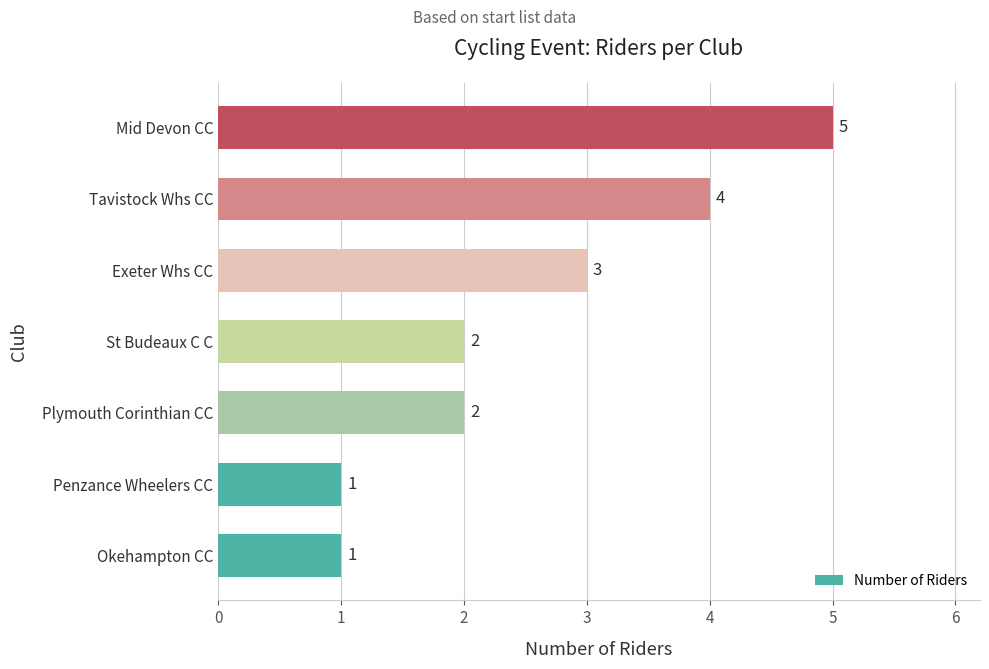

How many values are between 1 and 4?

6